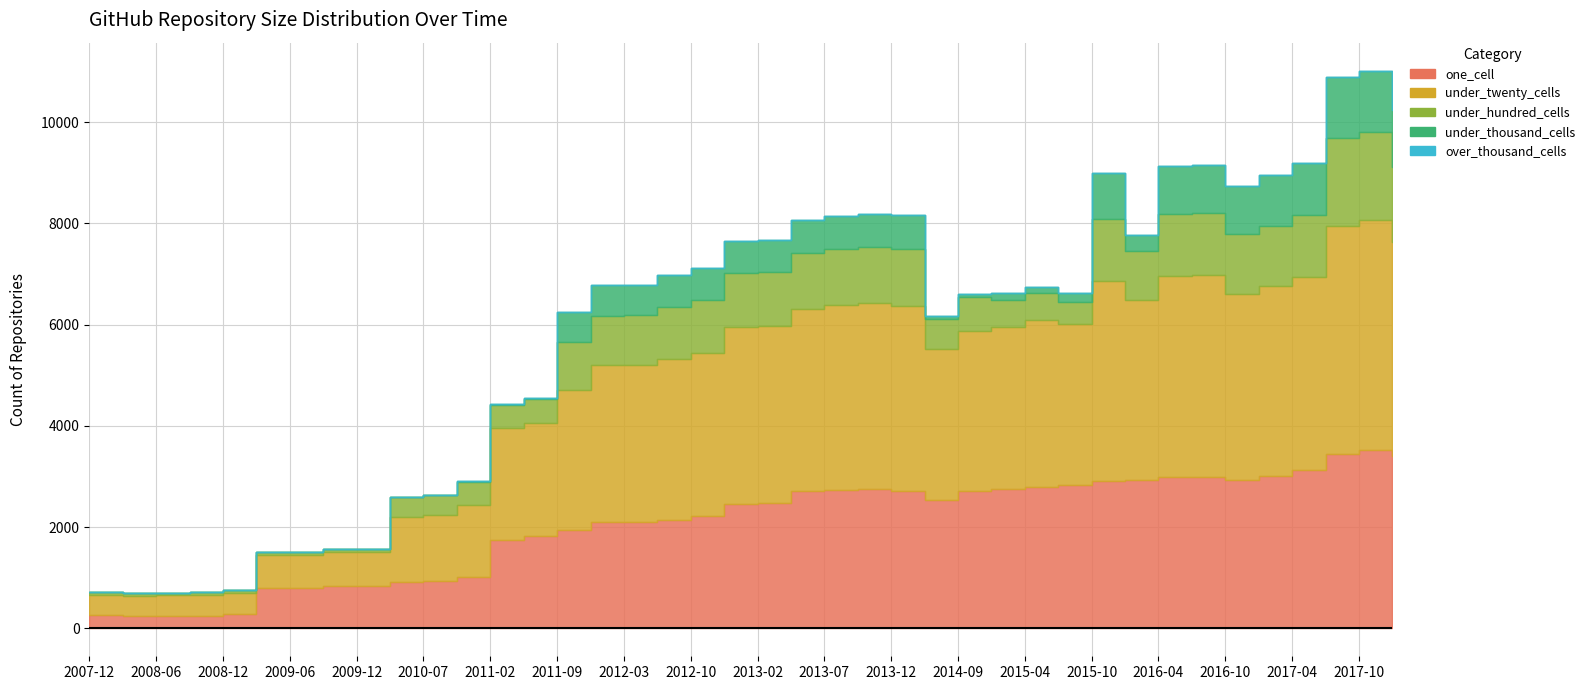

How many data points does each series have?

40